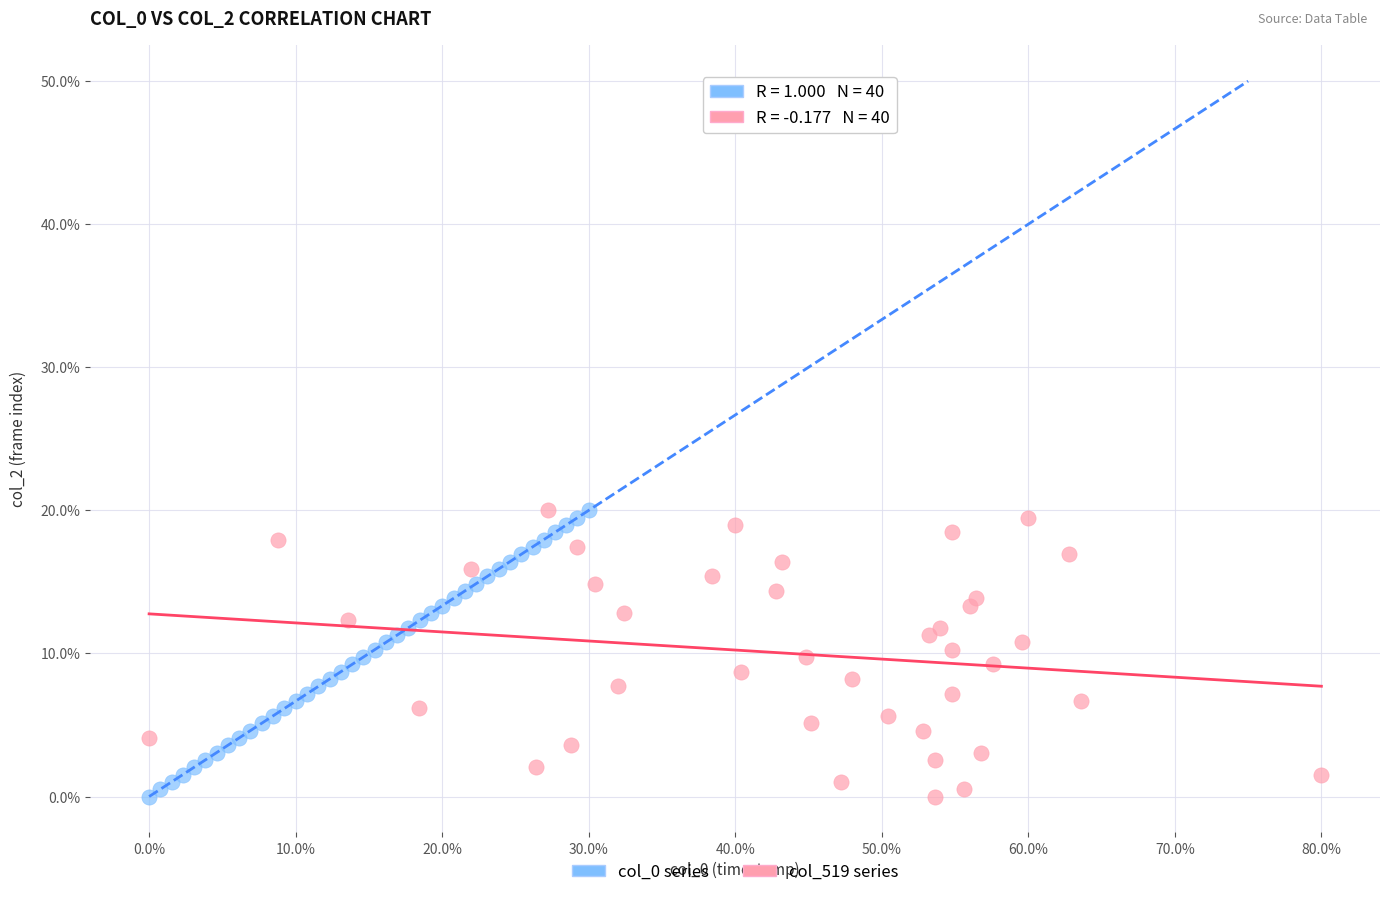

What are all the series names shown in the legend?

col_0 series, col_519 series